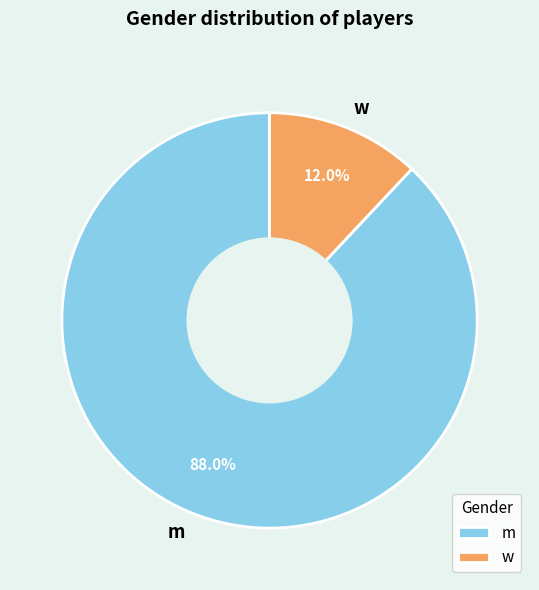

Is it true that m is 95% of the pie?

False